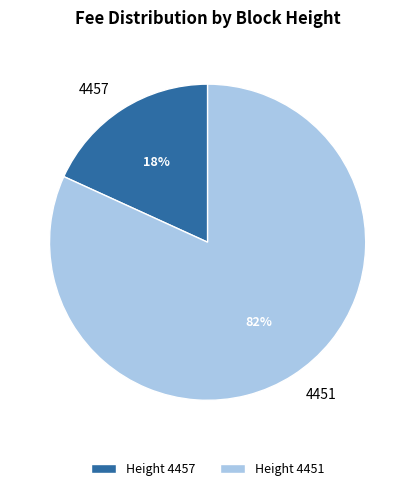

To the nearest percent, what is the average slice percentage?

50%